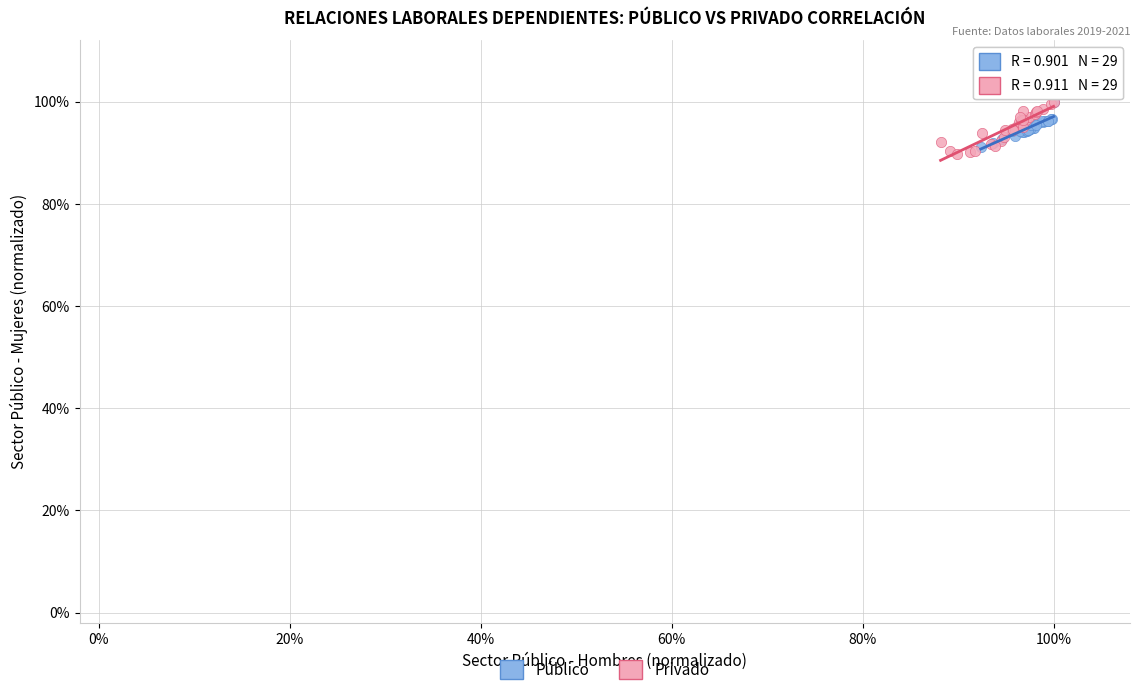

What are all the series names shown in the legend?

Público, Privado